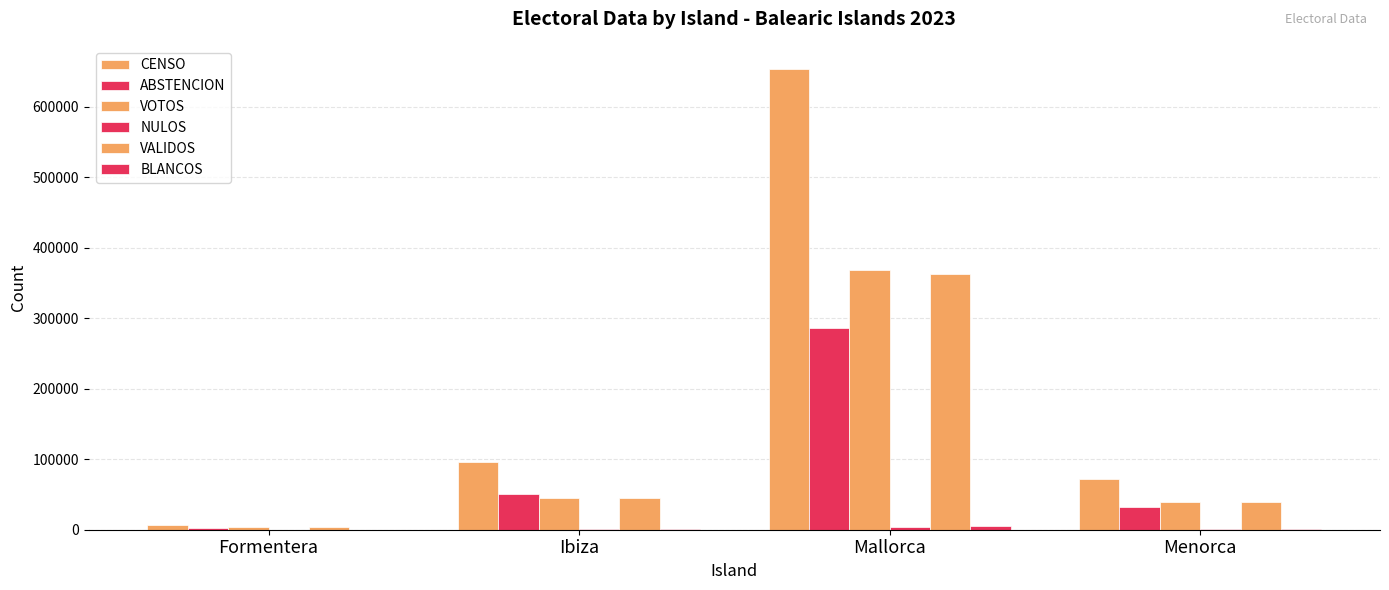

Reading left to right, list all the values displayed in this chart.

CENSO: 6877	95651	654012	71738
ABSTENCION: 3071	50501	285935	32266
VOTOS: 3806	45150	368077	39472
NULOS: 60	646	4516	639
VALIDOS: 3746	44504	363561	38833
BLANCOS: 71	732	5547	857